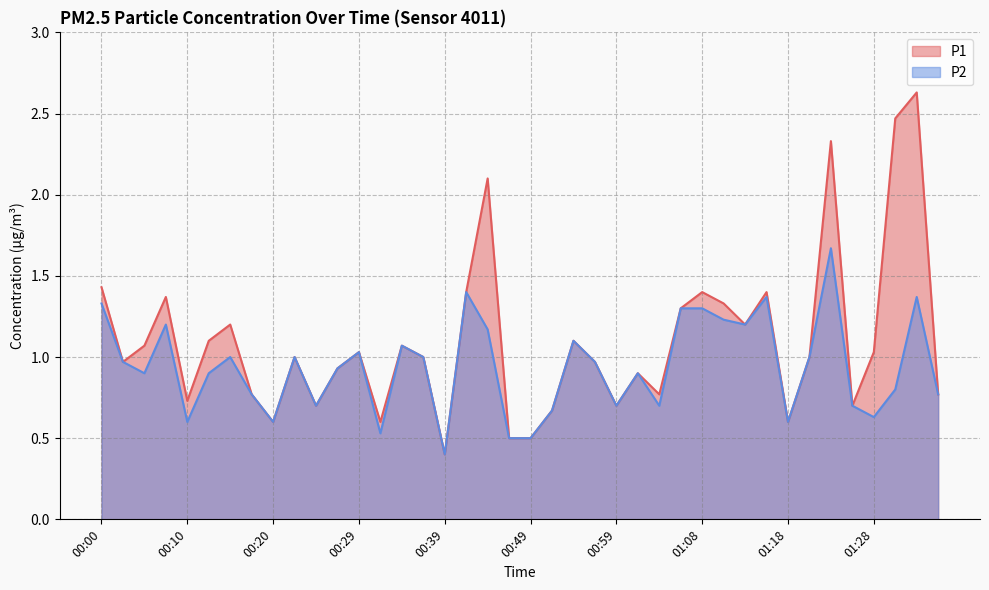

Between 00:44 and 01:28, which series saw the biggest shift?

P1